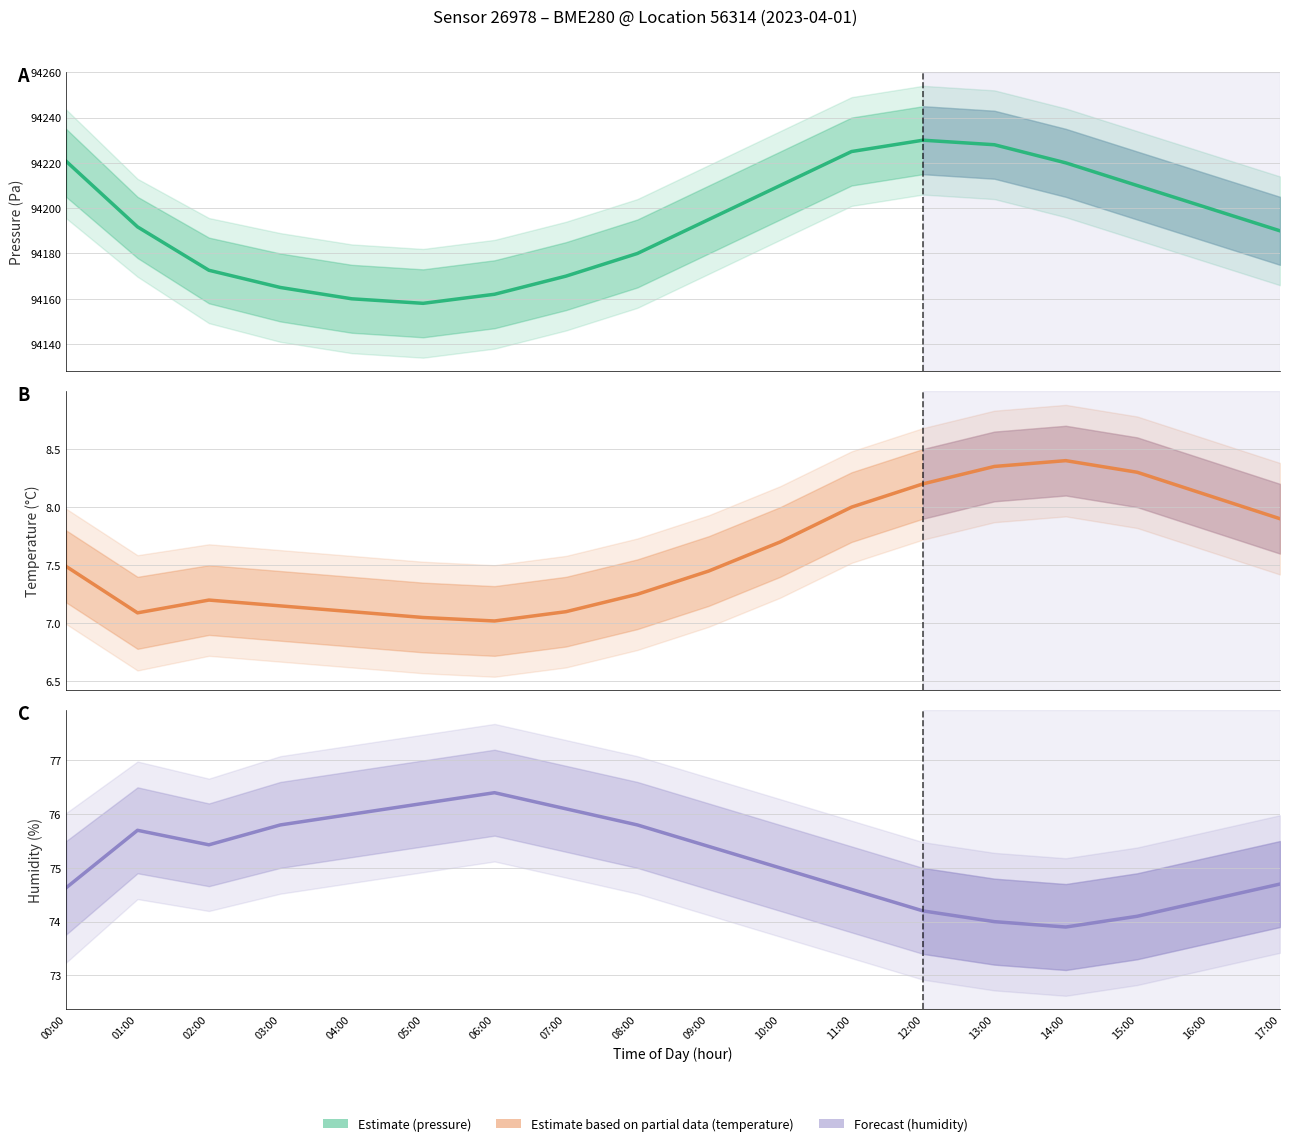

Which category has the lowest value in the pressure series?

05:00